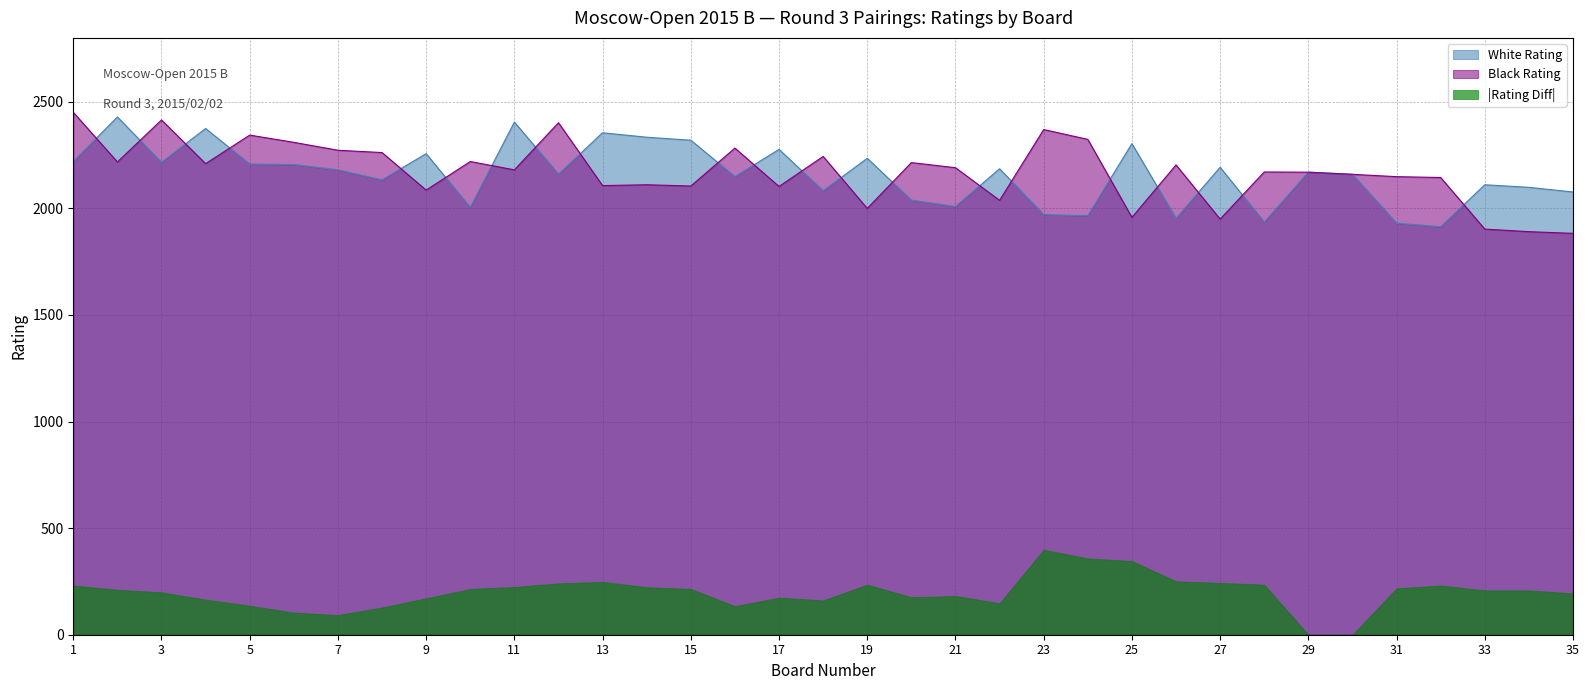

At 27, list the series in order from smallest to largest.

|Rating Diff|, Black Rating, White Rating